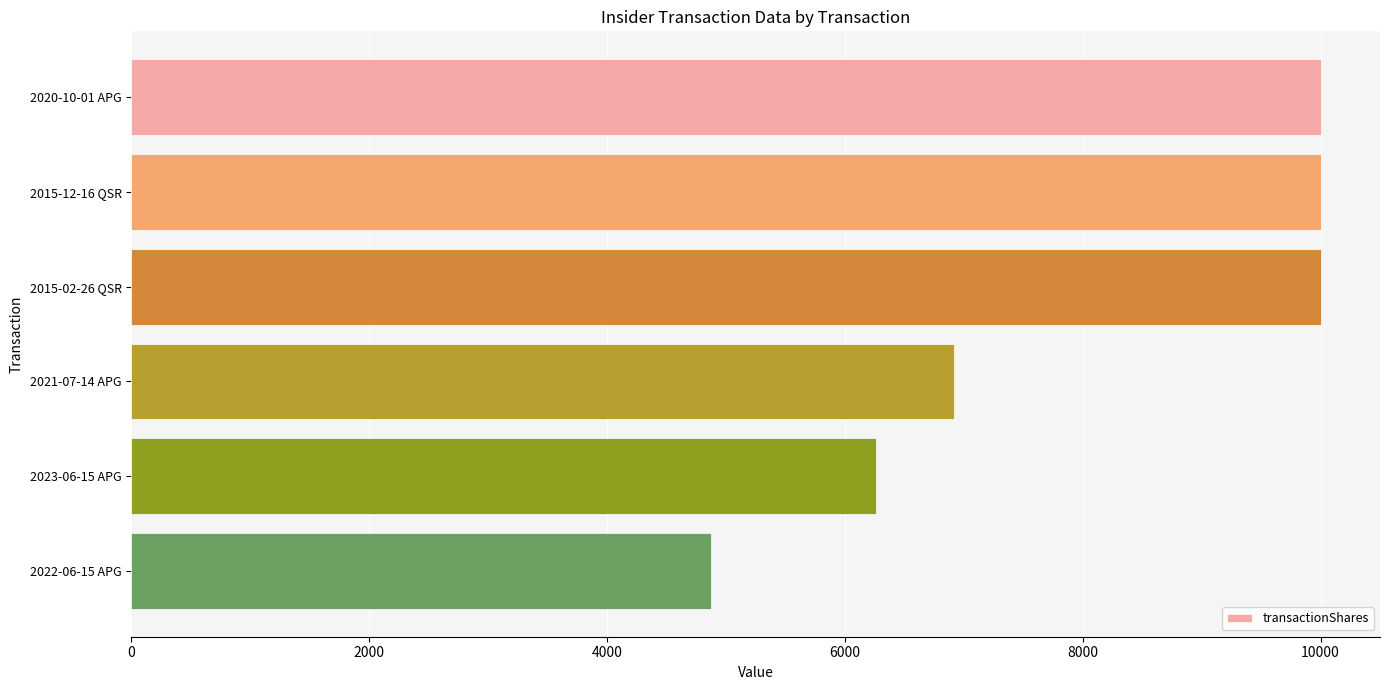

Reading top to bottom, what are all the values shown in this chart?

10000	10000	10000	6920	6266	4876